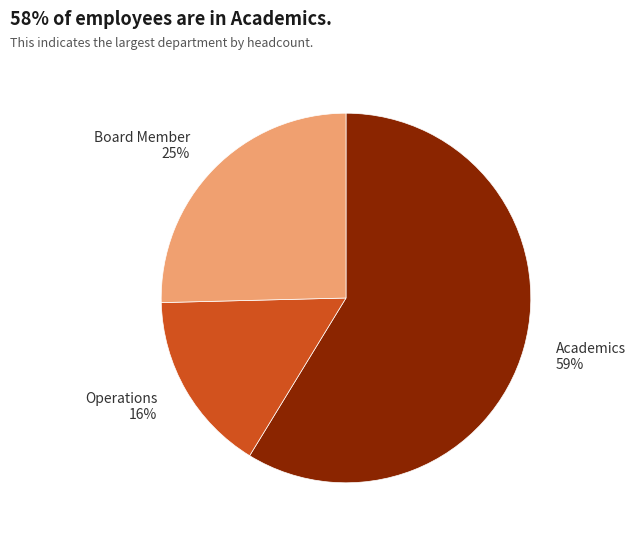

Rank the categories by value from highest to lowest.

Academics, Board Member, Operations